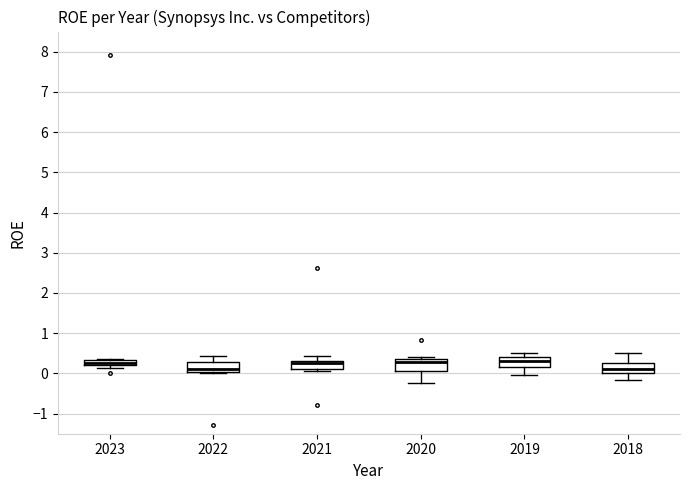

Where is the upper edge of the box at x = 2022 on the y-axis? The values are not printed on the chart, so give them approximately, as read against the axis.

0.3